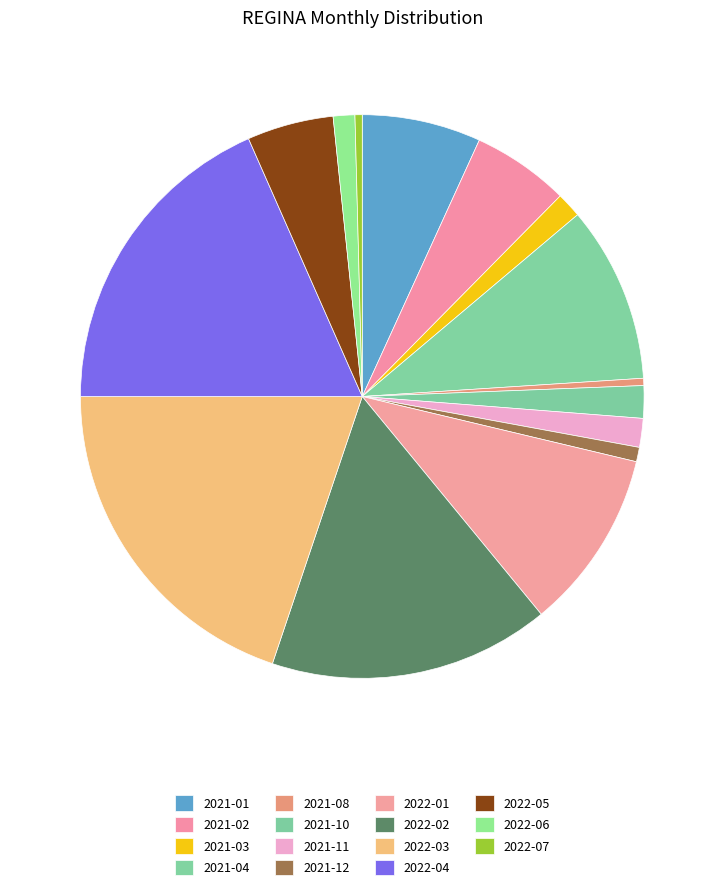

Is there a majority slice in this chart?

No